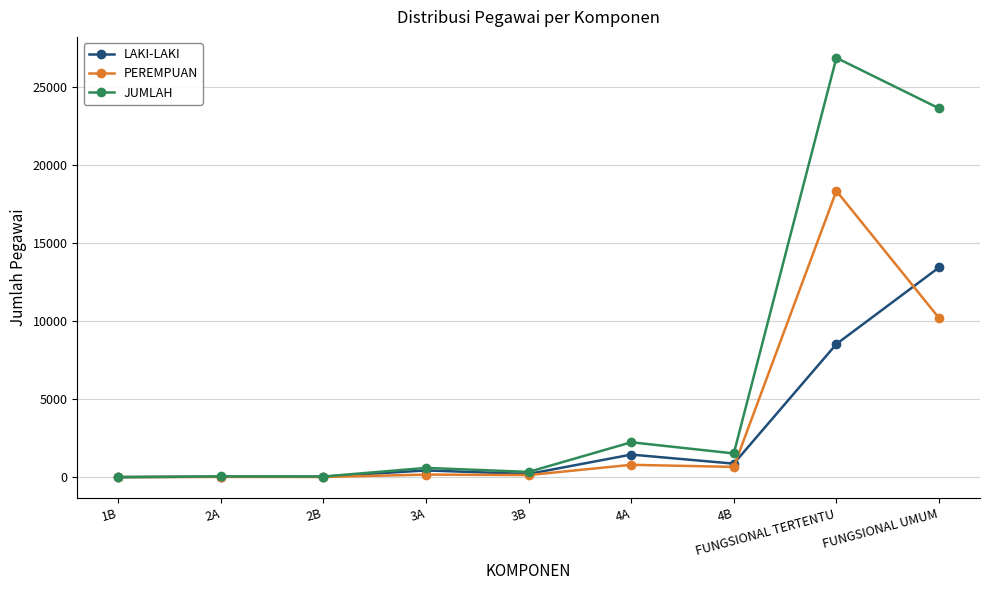

Which category has the highest value in the PEREMPUAN series?

FUNGSIONAL TERTENTU